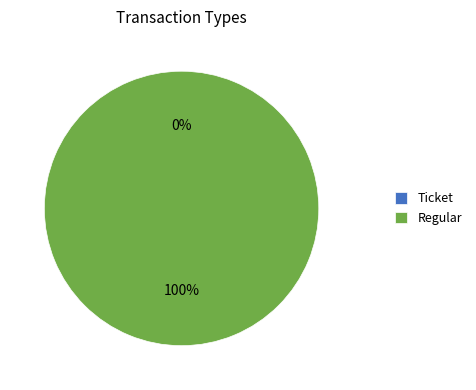

Do Regular and Ticket together represent more than half of the pie?

Yes